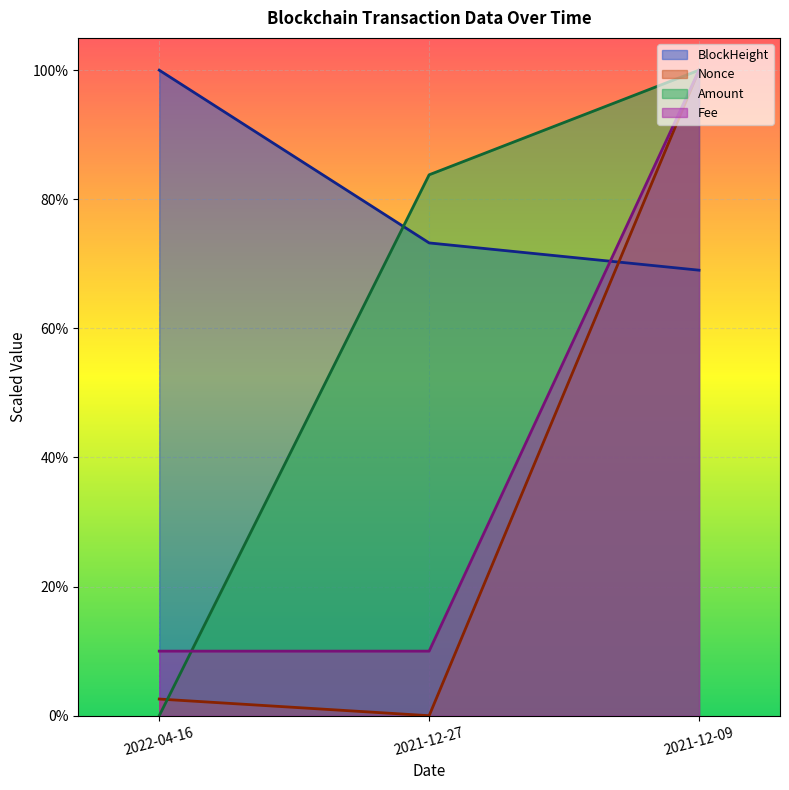

What is the label of the 1st point from the left?

2022-04-16